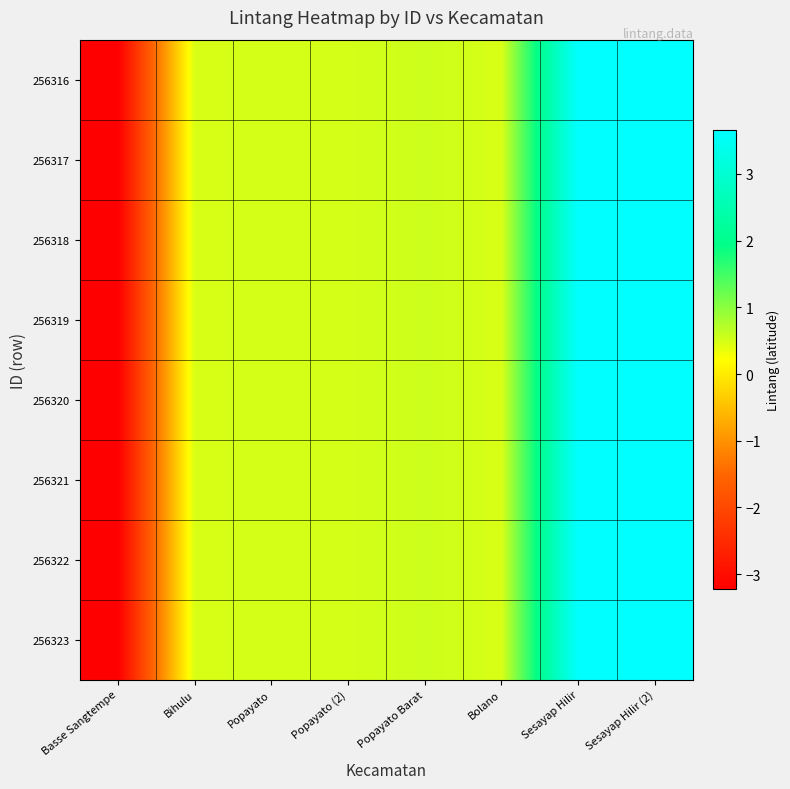

Which has a higher value, Sesayap Hilir (2) or Bolano?

Sesayap Hilir (2)